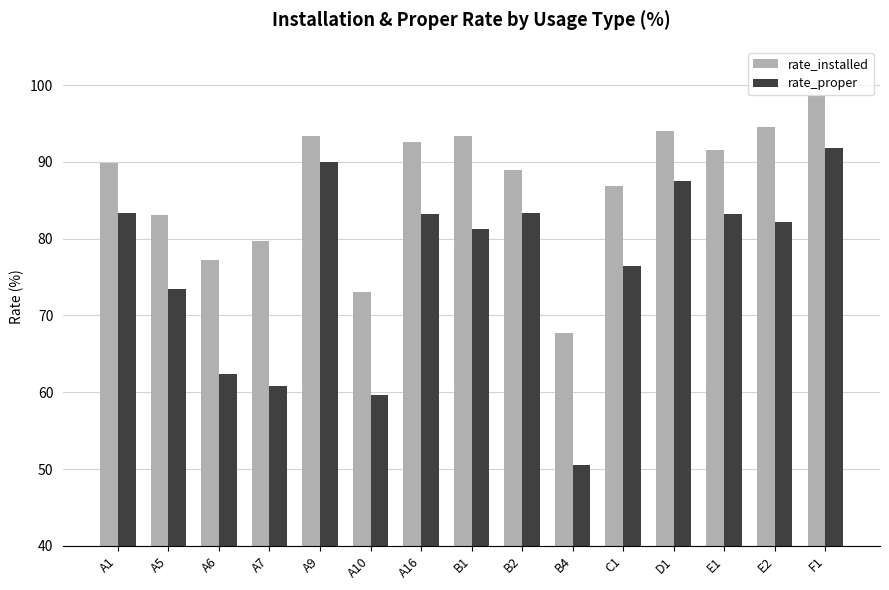

Which label corresponds to the largest value in the chart?

F1